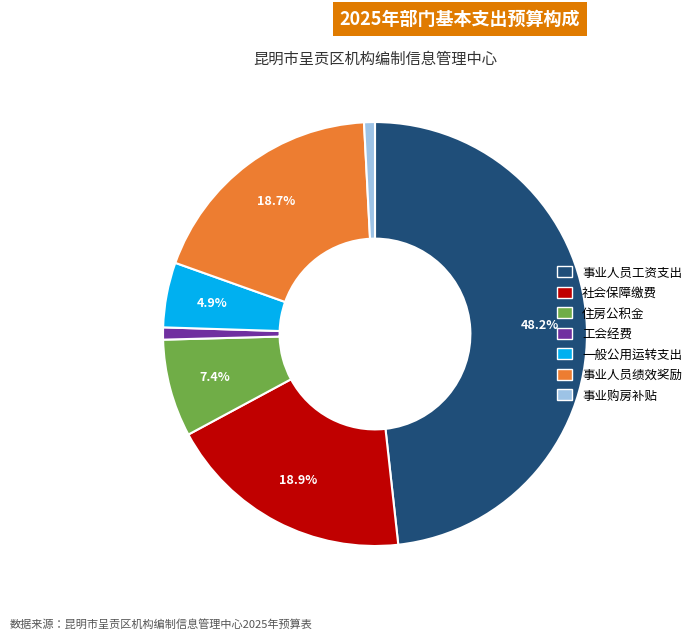

To the nearest percent, what portion does 事业人员绩效奖励 represent?

19%